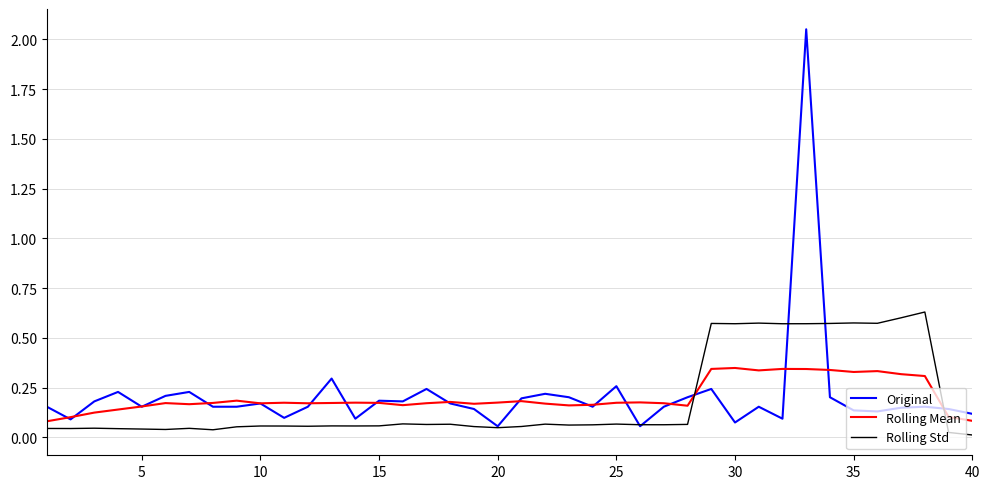

True or false: Rolling Mean and Rolling Std cross at least once.

True